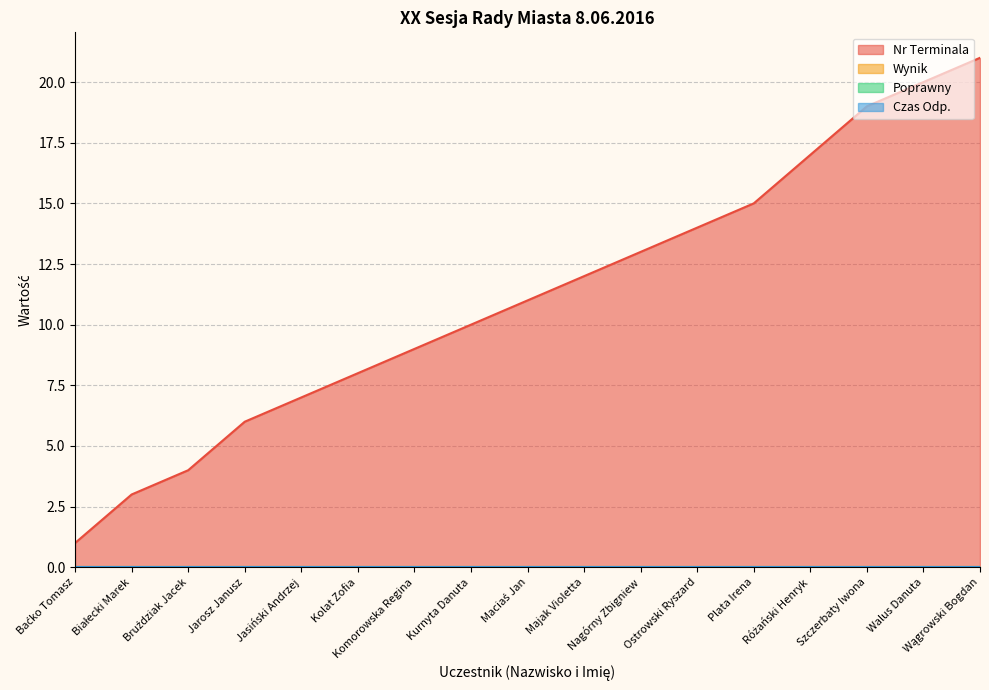

True or false: Nr Terminala and Poprawny intersect in this chart.

False